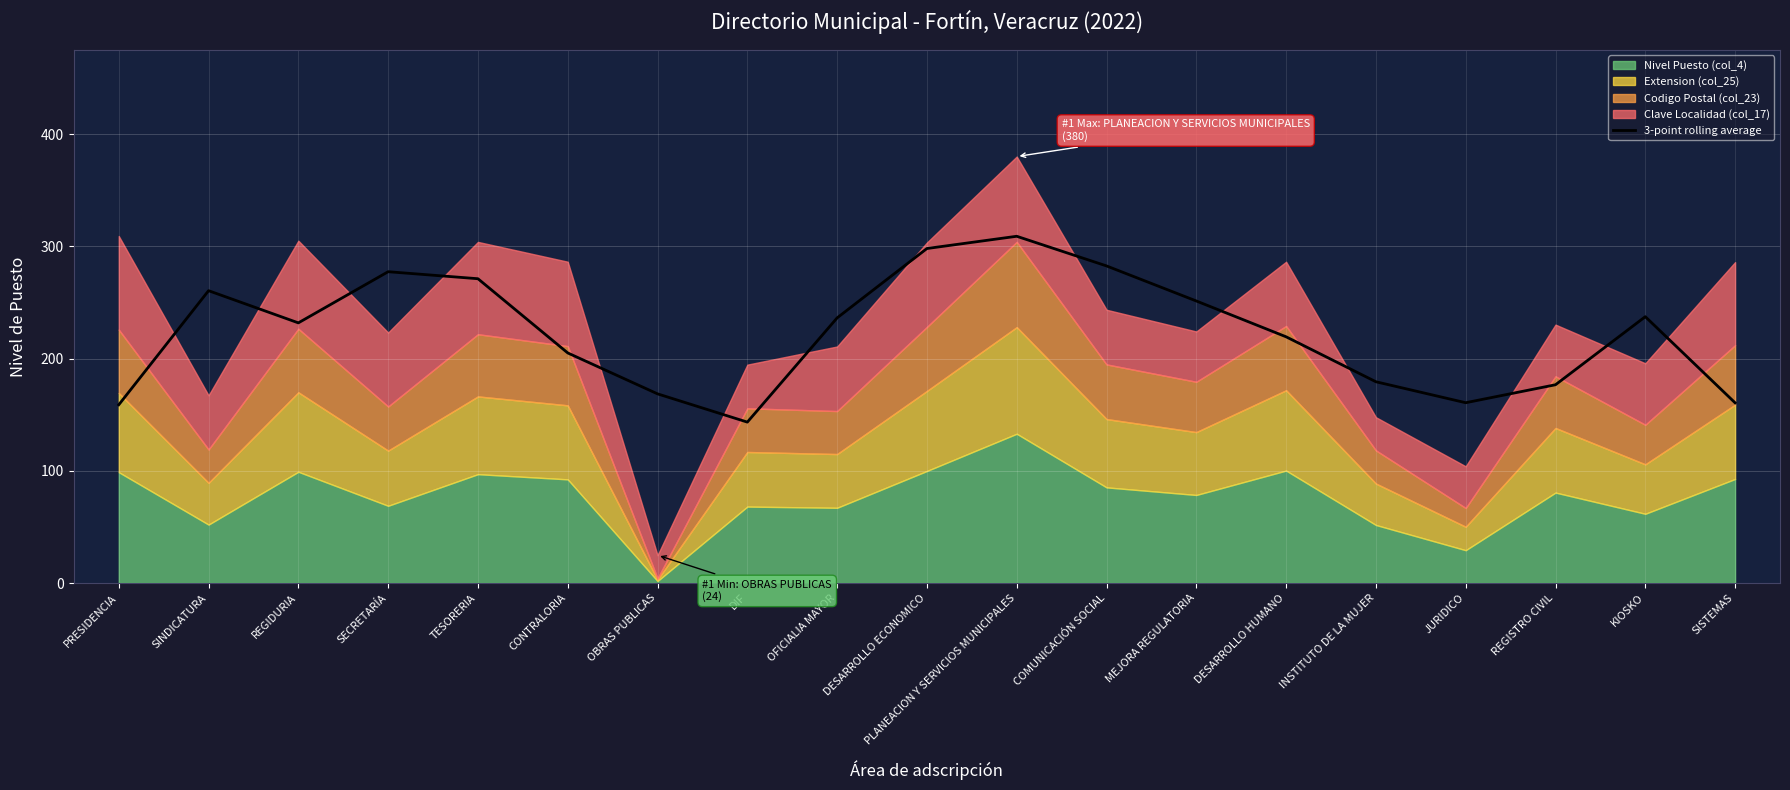

Which label corresponds to the largest value in the chart?

PLANEACION Y SERVICIOS MUNICIPALES